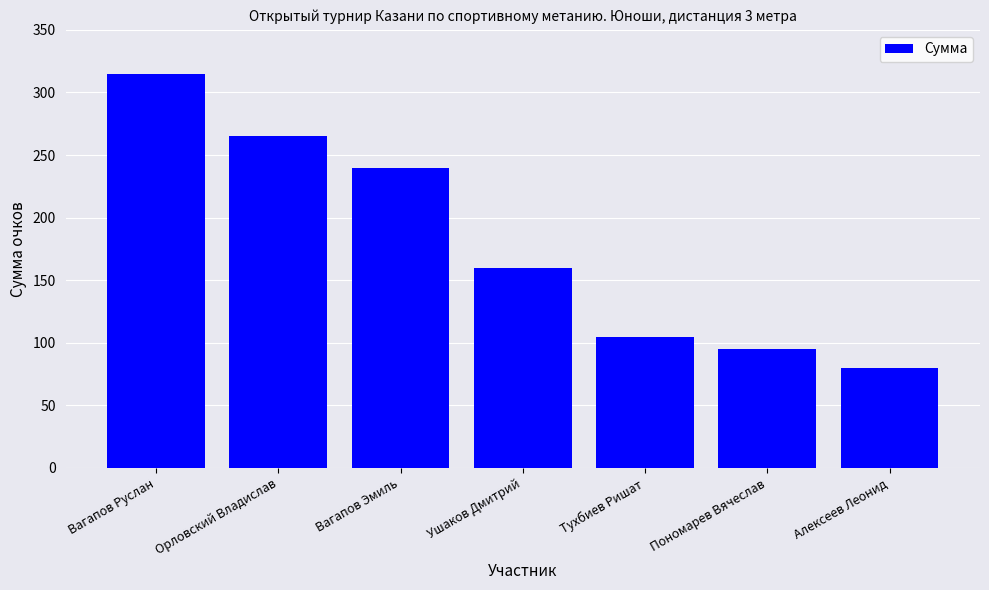

Reading left to right, transcribe all the data shown in this chart.

Вагапов Руслан=315	Орловский Владислав=265	Вагапов Эмиль=240	Ушаков Дмитрий=160	Тухбиев Ришат=105	Пономарев Вячеслав=95	Алексеев Леонид=80